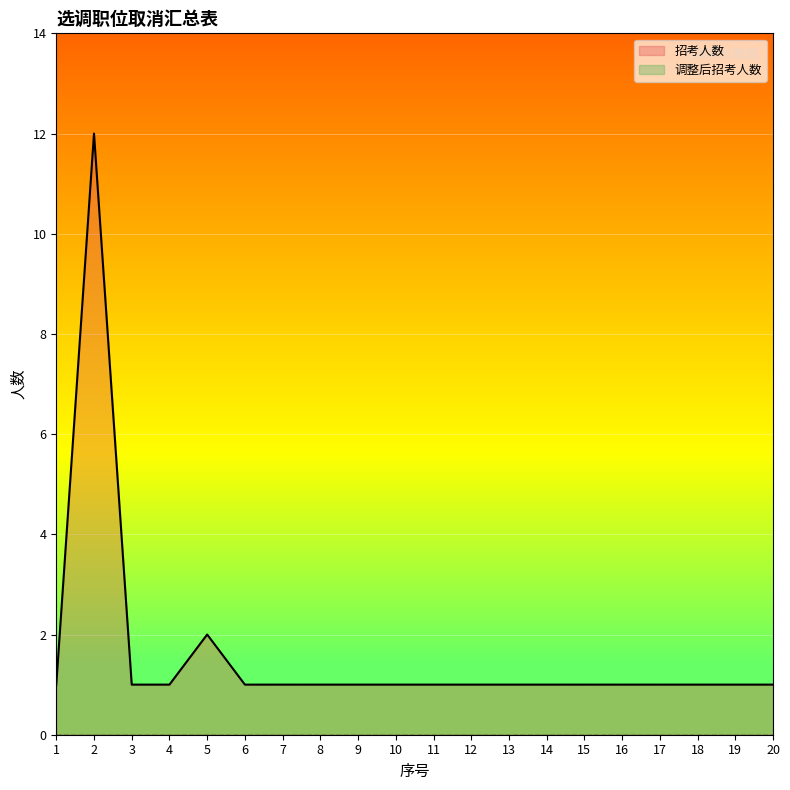

Is it true that the value at 5 is 2?

True